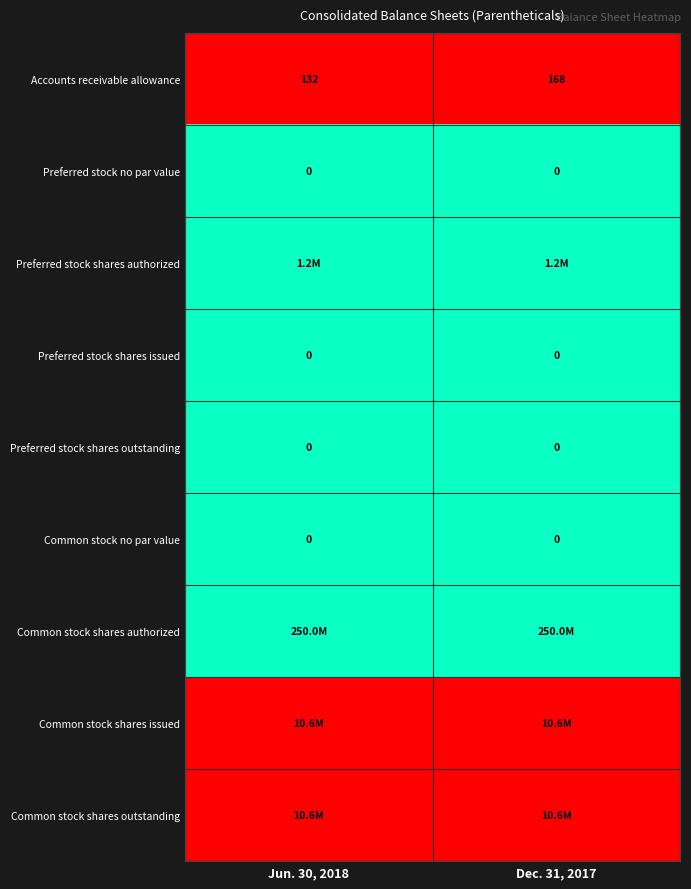

Which category has the highest value in the Accounts receivable allowance series?

Dec. 31, 2017